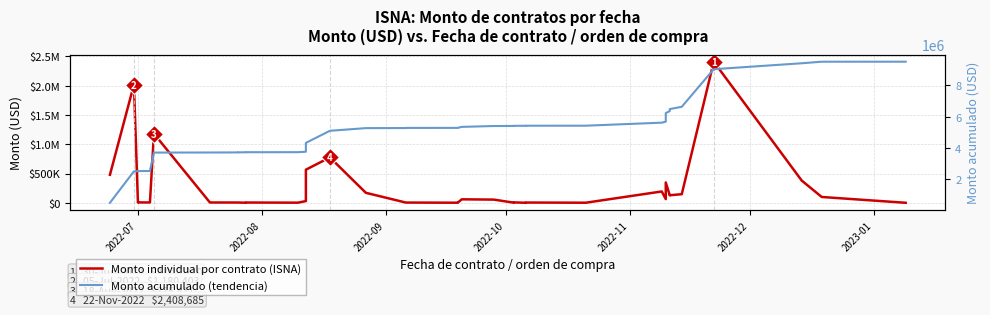

What is the maximum value for Monto acumulado (tendencia)?

9519826.2